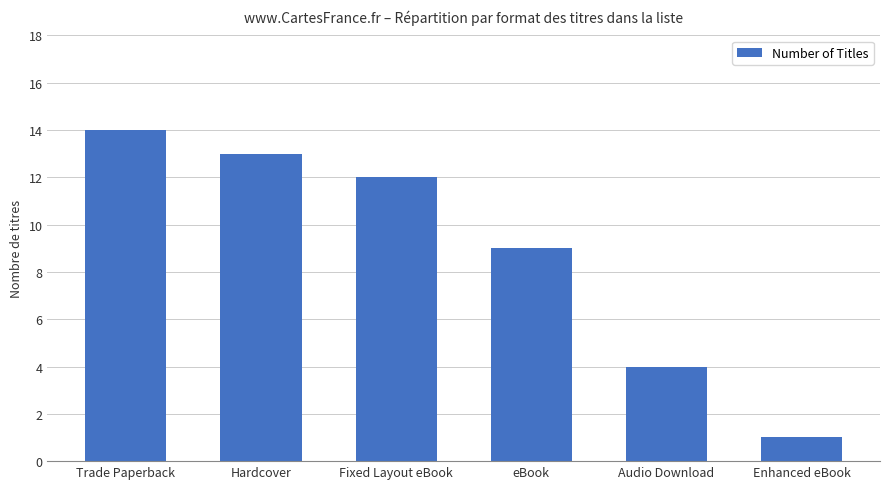

How many distinct data groups are displayed?

1